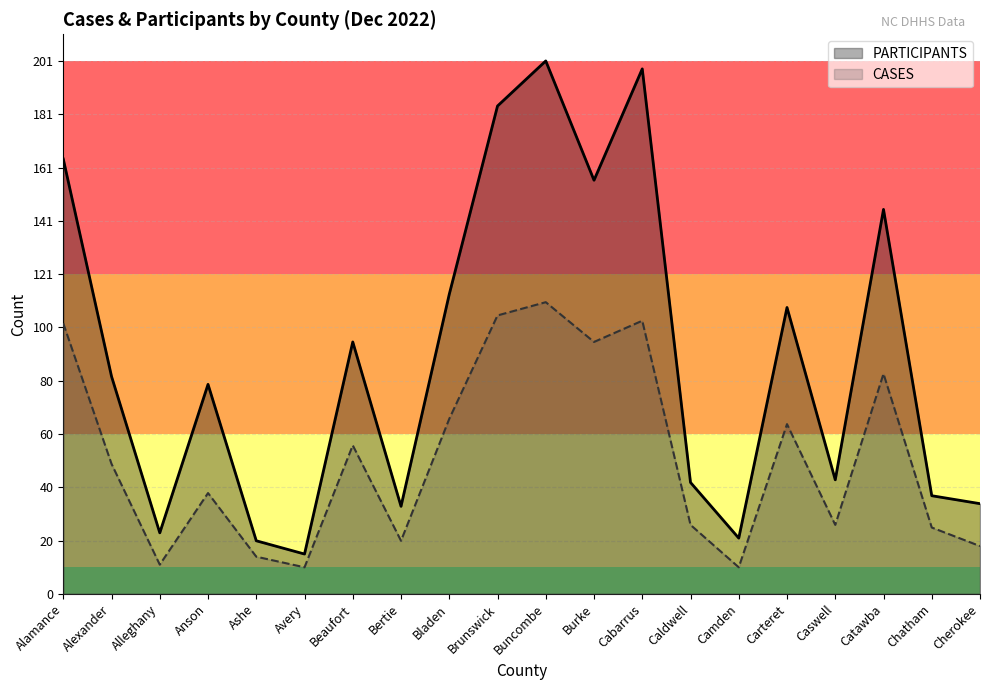

True or false: CASES and PARTICIPANTS intersect in this chart.

False